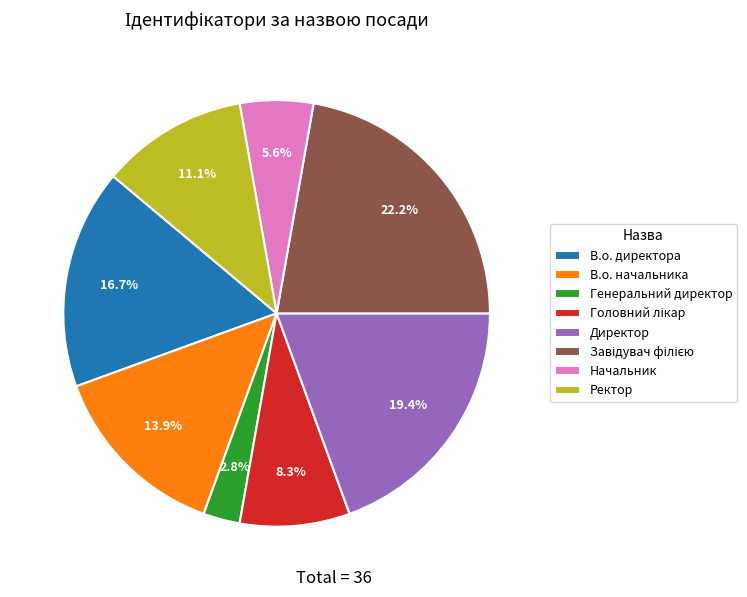

To the nearest percent, what percentage of the pie is Генеральний директор?

3%